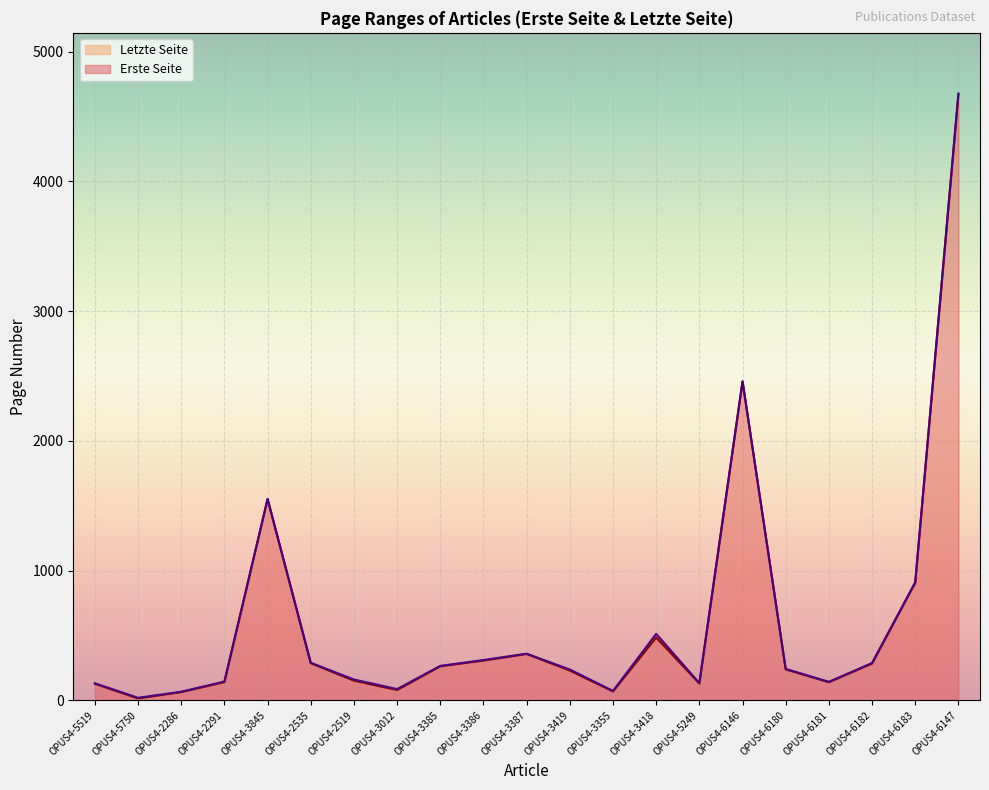

Which series changed the most between OPUS4-3012 and OPUS4-6147?

Erste Seite